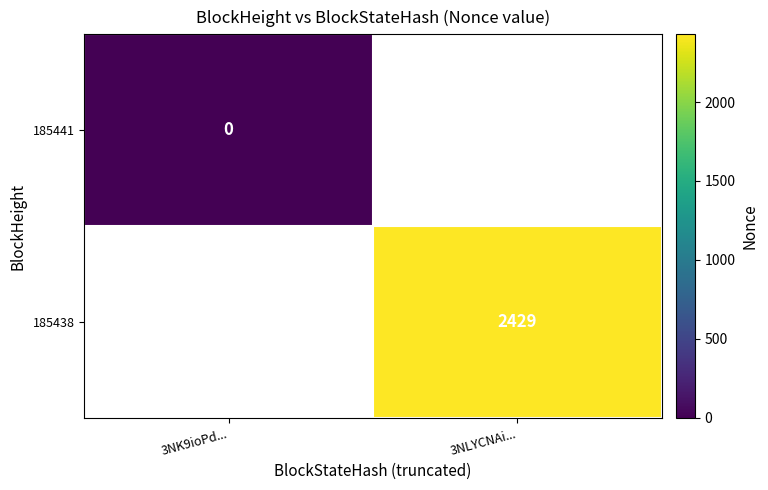

The value of 185438 at 3NLYCNAi... is 3542. True or false?

False